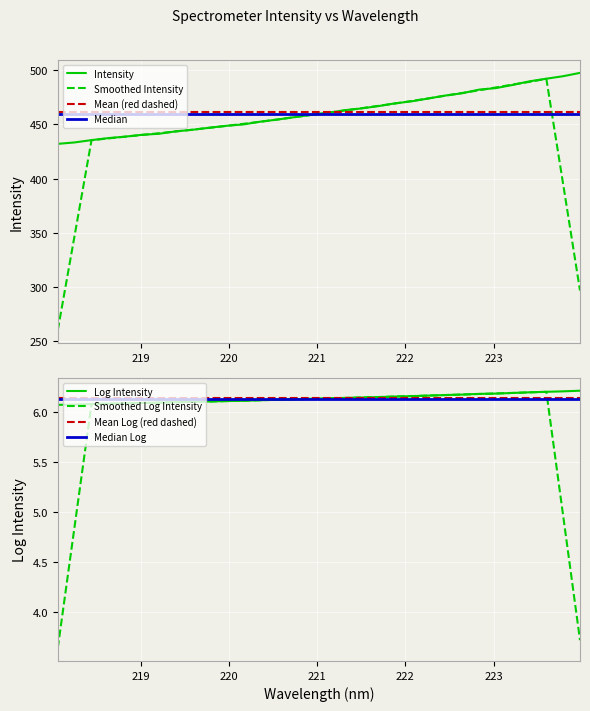

Reading left to right, transcribe all the data shown in this chart.

432.1	433.4	435.5	437.4	438.7	440.4	441.4	443.6	445.1	447.0	448.7	450.0	452.5	454.4	456.6	458.7	460.5	463.1	464.7	466.8	469.4	471.3	473.9	476.6	478.7	482.1	483.5	486.4	489.7	492.2	494.5	497.5